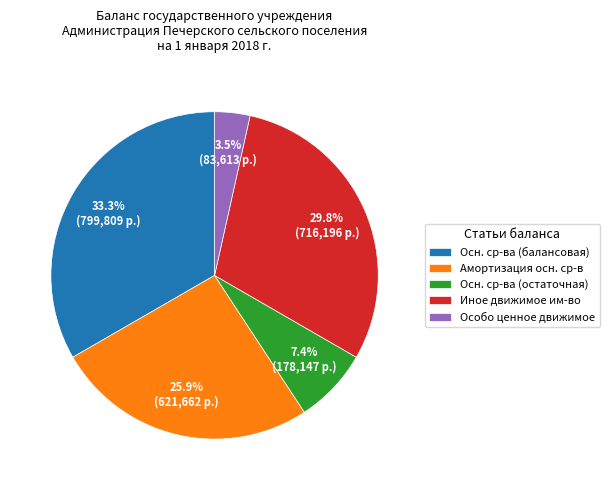

Which slice is the smallest?

Особо ценное движимое